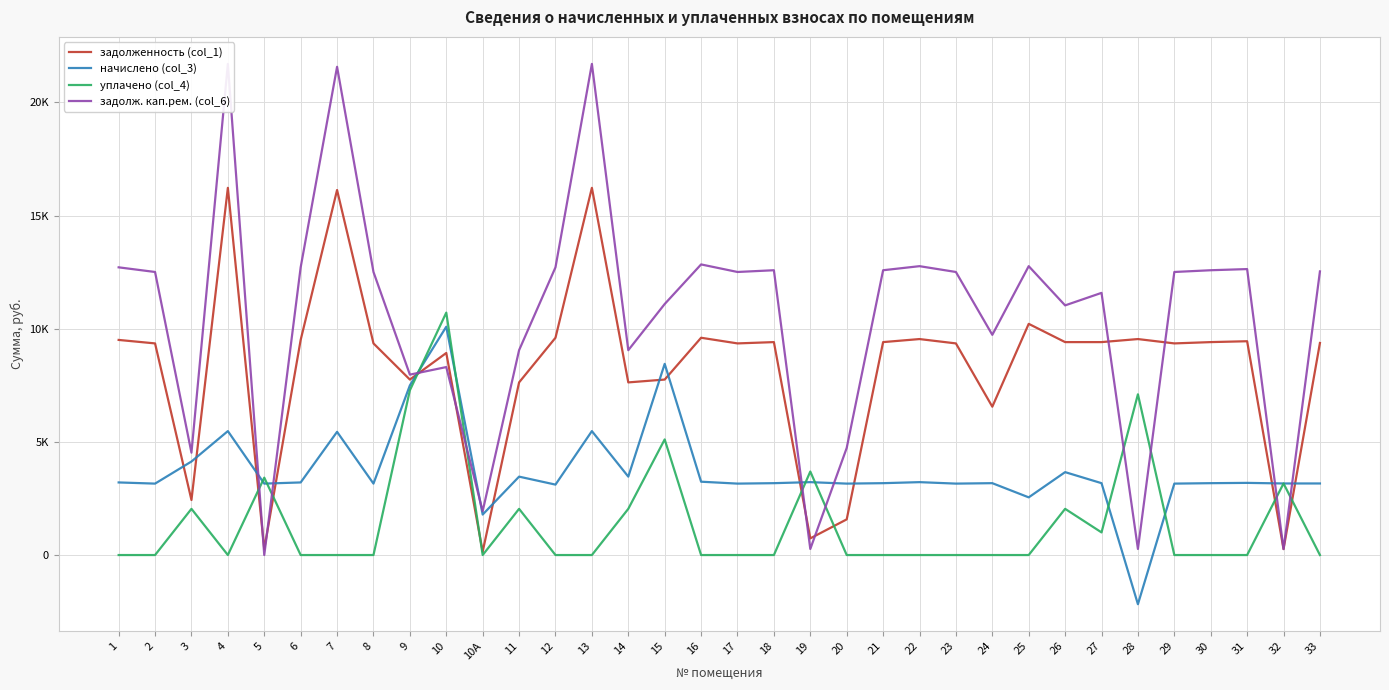

Reading right to left, extract all data points from this chart.

задолженность (col_1): 9369.6	263.5	9446.4	9408.0	9350.4	9542.4	9408.0	9408.0	10214.4	6554.1	9350.4	9542.4	9408.0	1575.7	736.1	9408.0	9350.4	9600.0	7752.8	7627.5	16224.0	9600.0	7627.5	149.0	8927.5	7752.8	9350.4	16128.0	9504.0	262.9	16224.0	2431.6	9350.4	9504.0
начислено (col_3): 3162.2	3162.2	3188.2	3175.2	3155.8	-2172.2	3175.2	3663.1	2548.6	3175.2	3155.8	3220.6	3175.2	3155.8	3220.6	3175.2	3155.8	3240.0	8446.3	3463.9	5475.6	3111.6	3463.9	1788.5	10087.9	7496.2	3155.8	5443.2	3207.6	3155.8	5475.6	4132.1	3155.8	3207.6
уплачено (col_4): 0.0	3162.3	0.0	0.0	0.0	7101.9	1000.0	2041.0	0.0	0.0	0.0	0.0	0.0	0.0	3688.8	0.0	0.0	0.0	5108.0	2041.0	0.0	0.0	2041.0	0.0	10710.4	7278.1	0.0	0.0	0.0	3419.0	0.0	2041.0	0.0	0.0
задолж. кап.рем. (col_6): 12531.8	263.5	12634.6	12583.2	12506.2	268.4	11583.2	11030.1	12763.0	9729.3	12506.2	12763.0	12583.2	4731.4	267.9	12583.2	12506.2	12840.0	11091.1	9050.4	21699.6	12711.6	9050.4	1937.5	8305.0	7970.9	12506.2	21571.2	12711.6	0.0	21699.6	4522.6	12506.2	12711.6